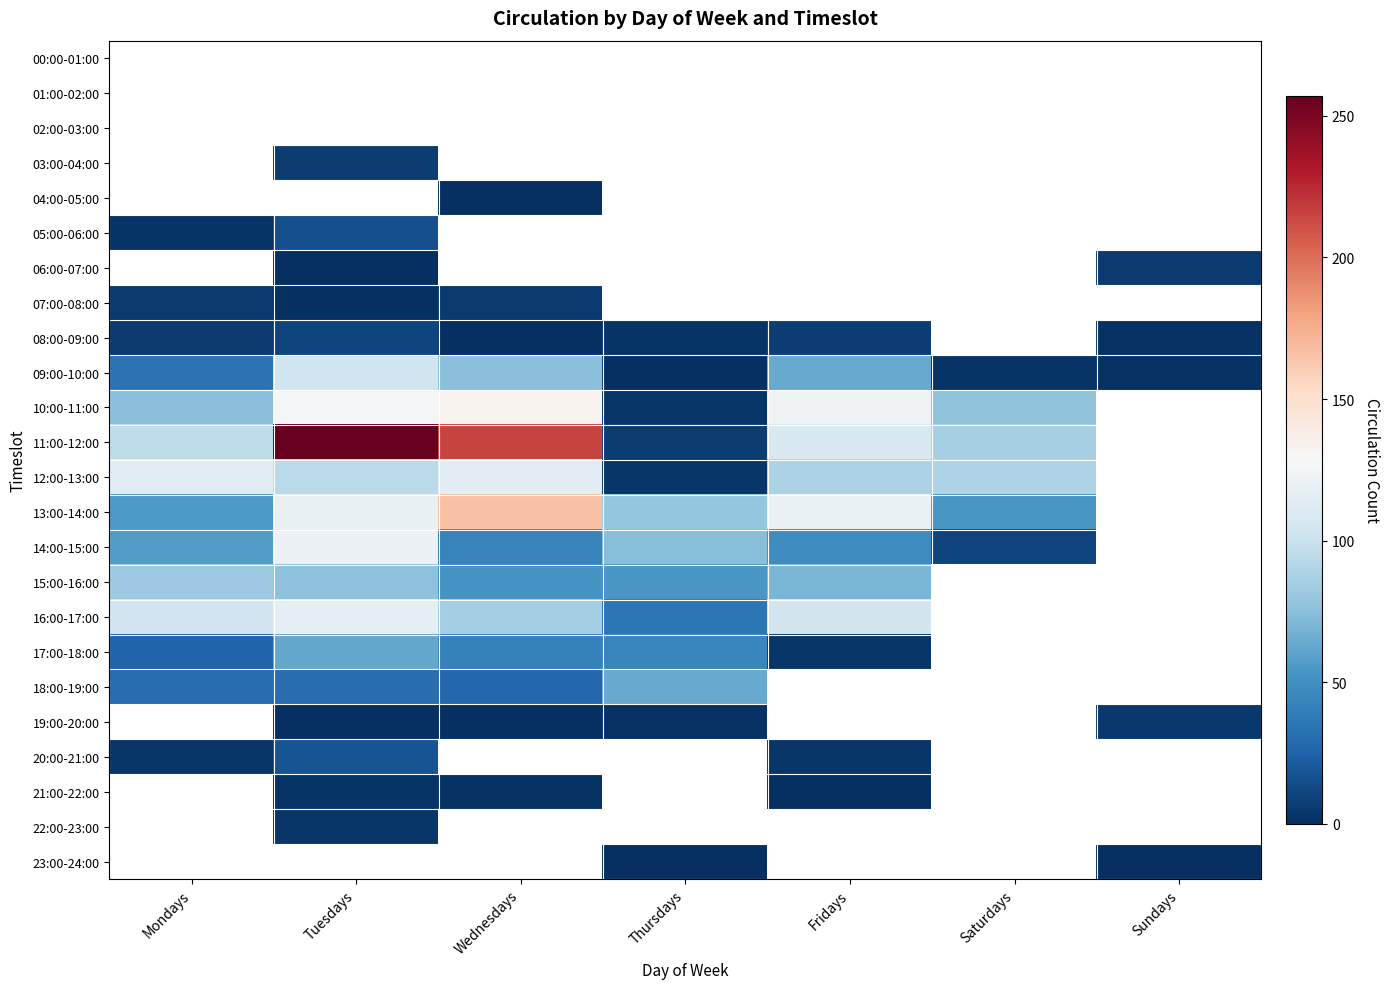

What is the greatest value displayed?

257.0